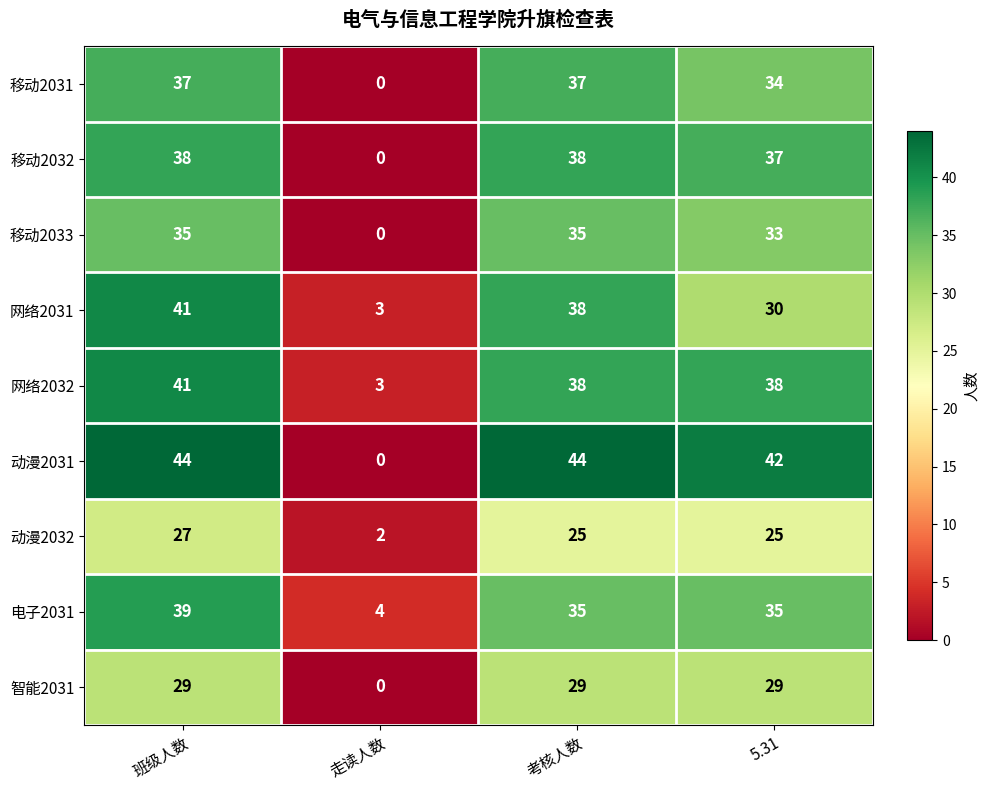

What is the total value across all series at 考核人数?

319